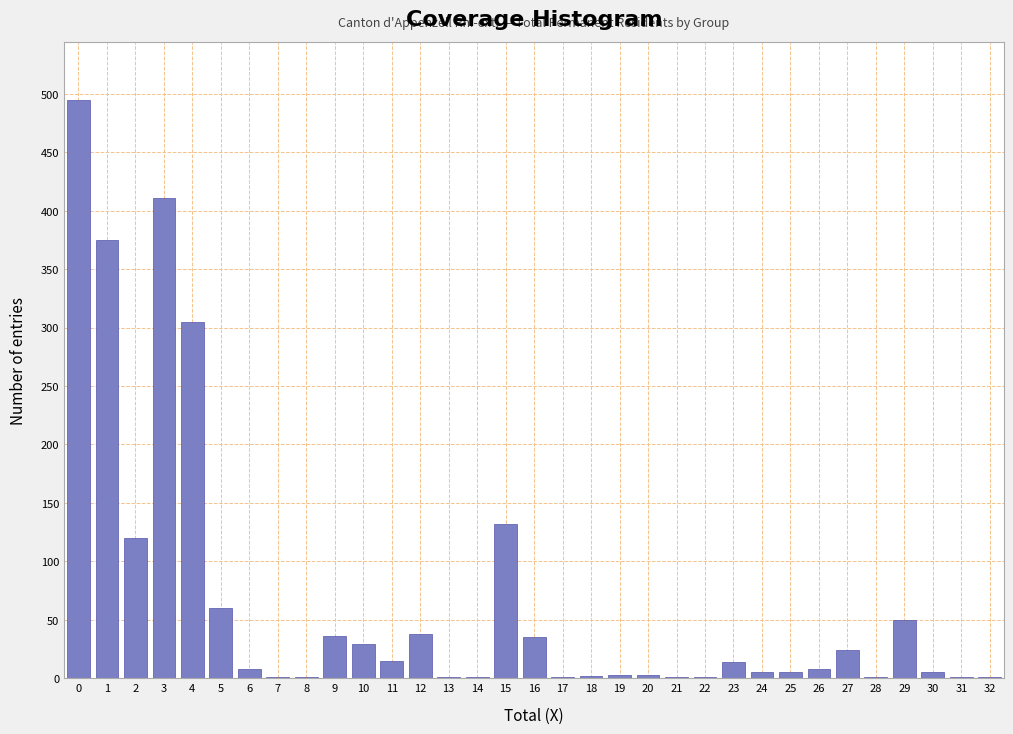

What is the greatest value displayed?

495